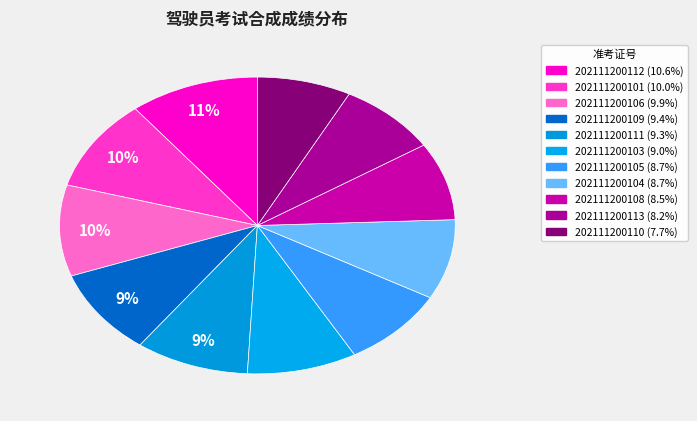

What is the total percentage of 202111200109 and 202111200105?

18.1%